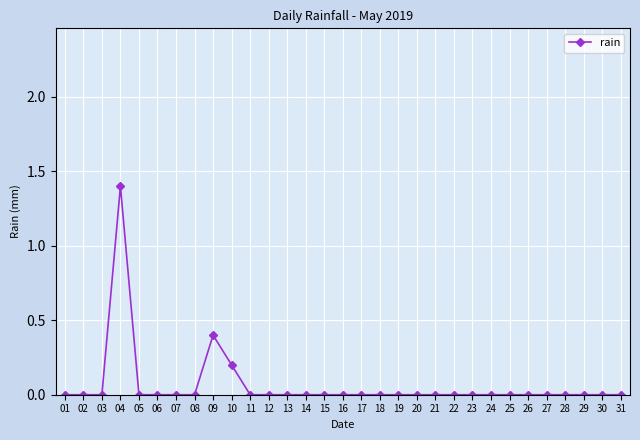

What is the change in value from 04 to 16?

-1.4